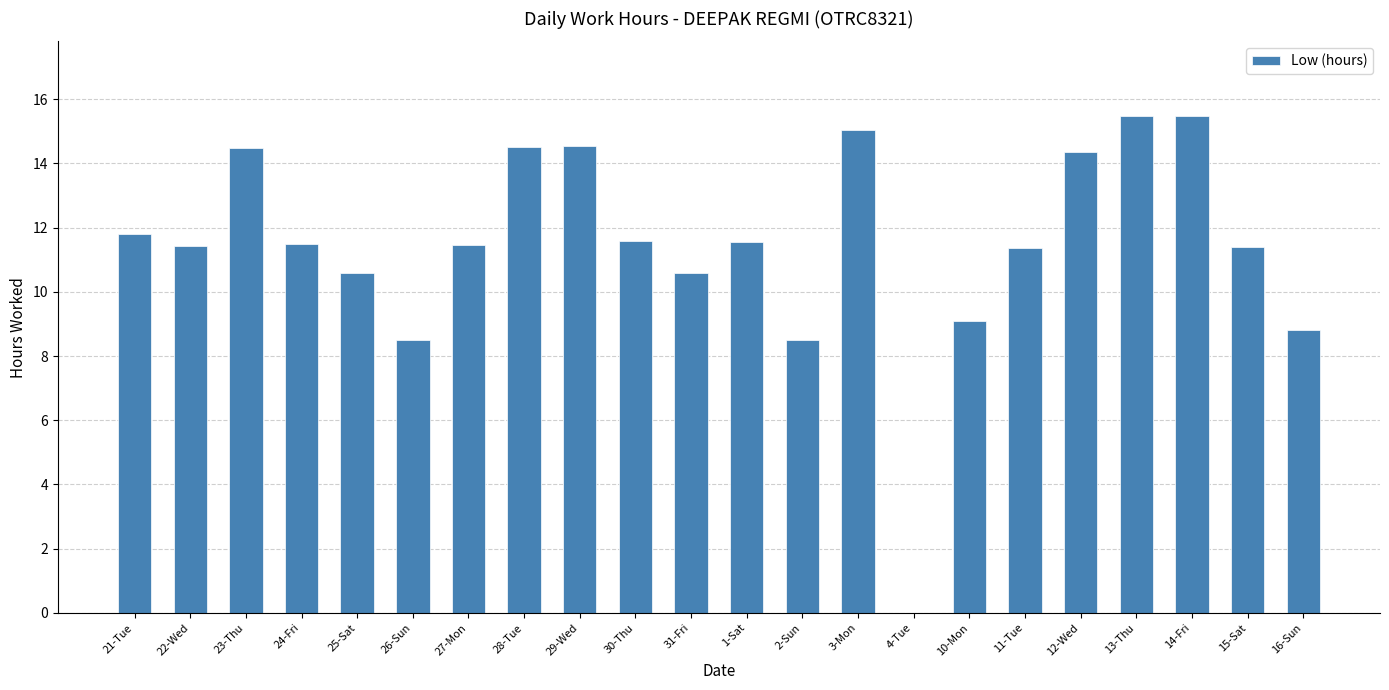

What is the sum of all values?

252.1